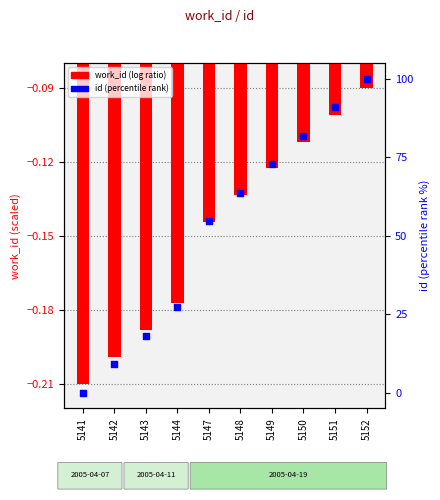

What is the total value across all series at 5148?

63.5